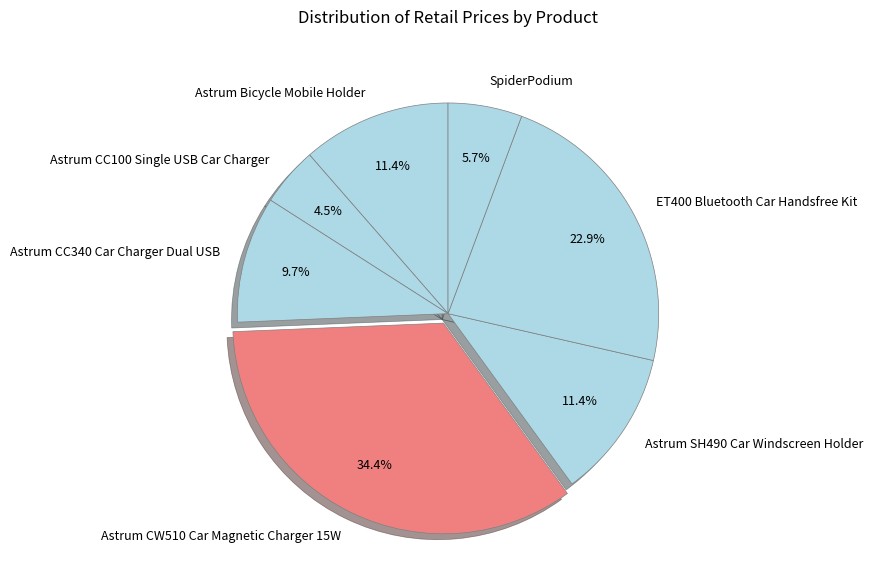

What portion of the pie excludes Astrum CW510 Car Magnetic Charger 15W?

65.6%